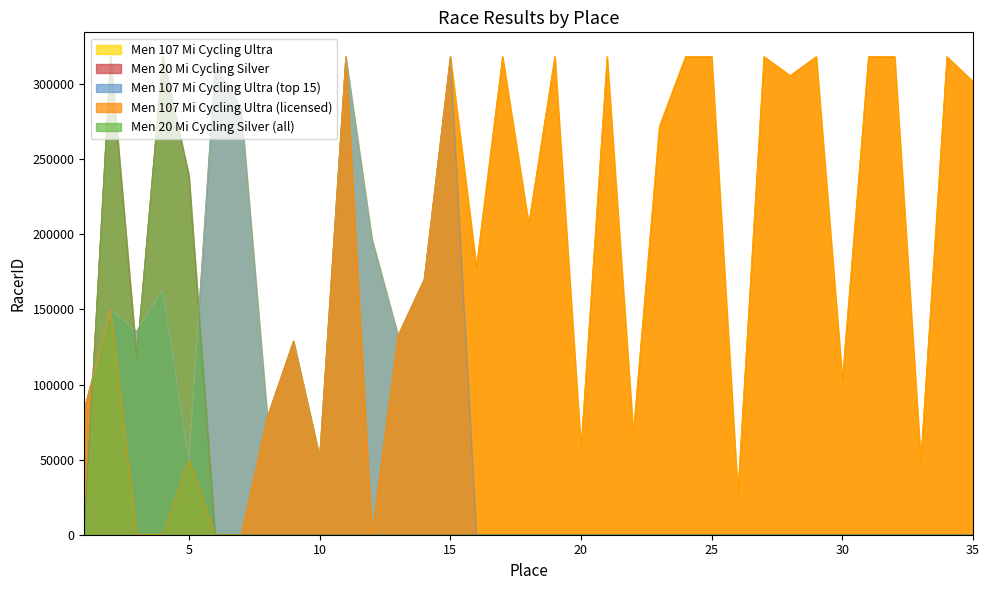

Is it true that Men 107 Mi Cycling Ultra (top 15) equals 83950 at 1?

True